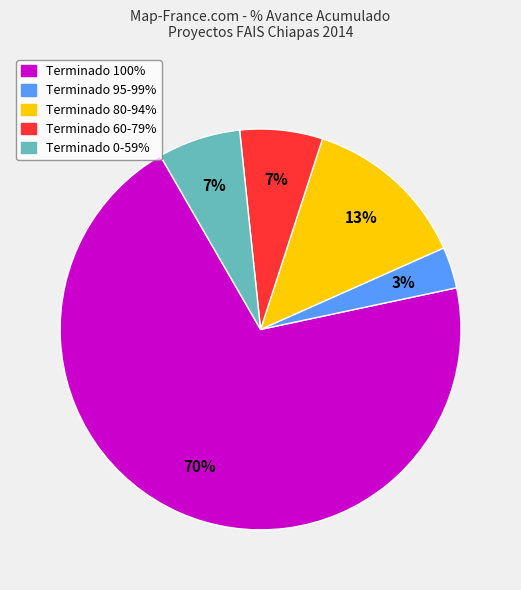

Is there any slice that represents more than half of the pie?

Yes